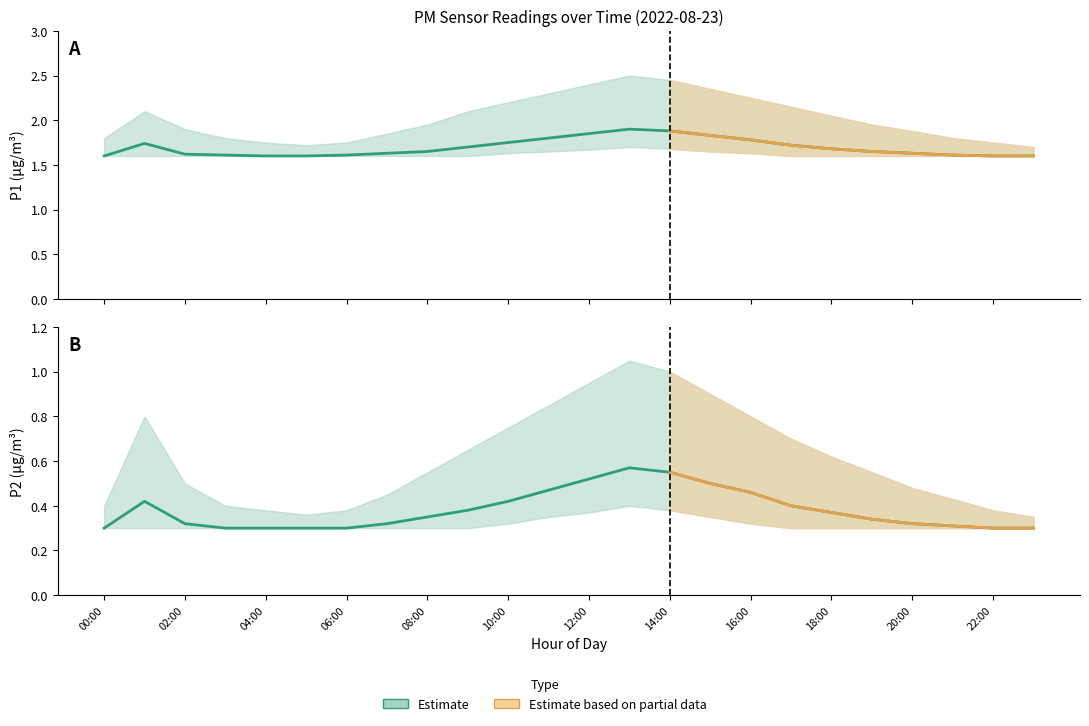

What is the average value of the P2_upper series?

0.6